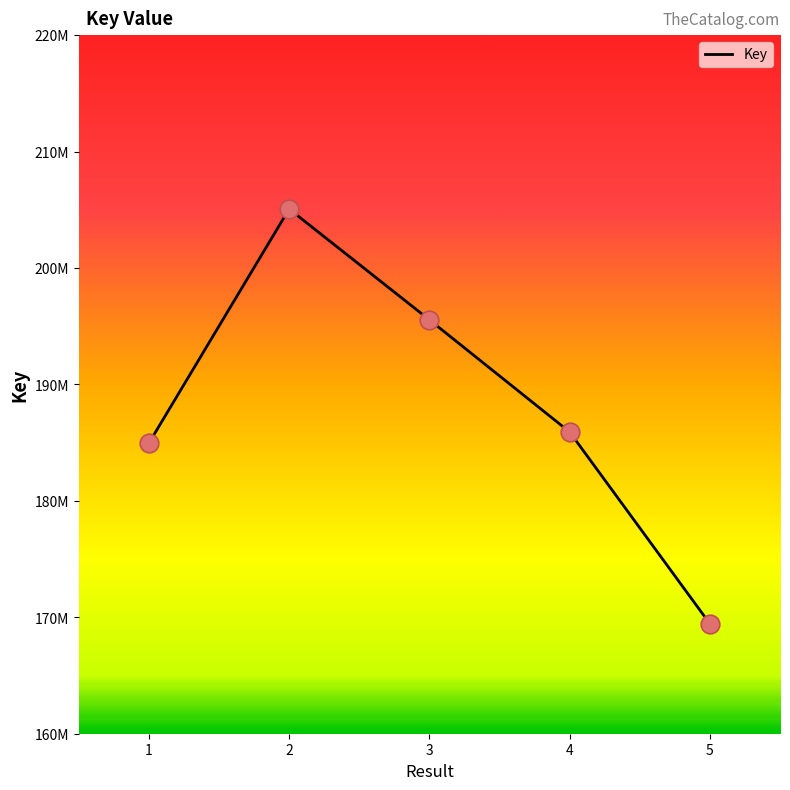

Between 5 and 4, which is larger?

4